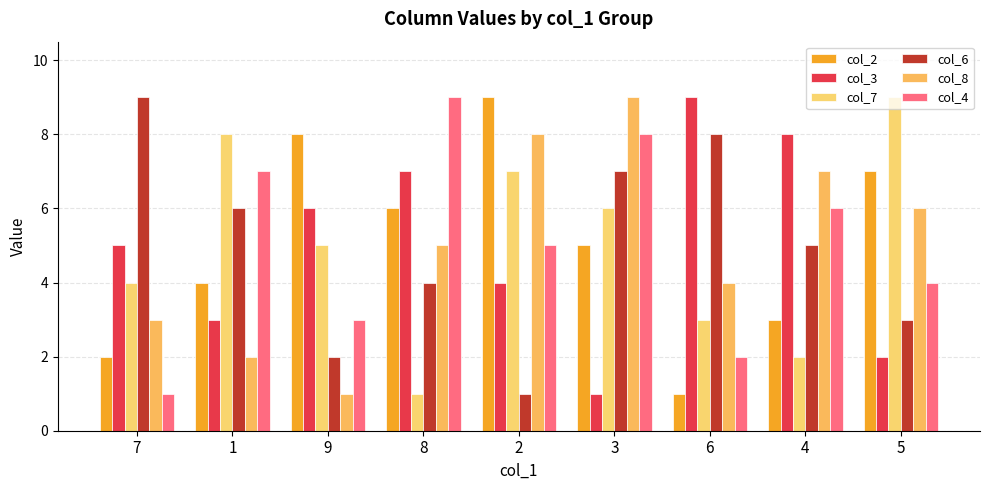

At how many categories does at least one series exceed 4?

9